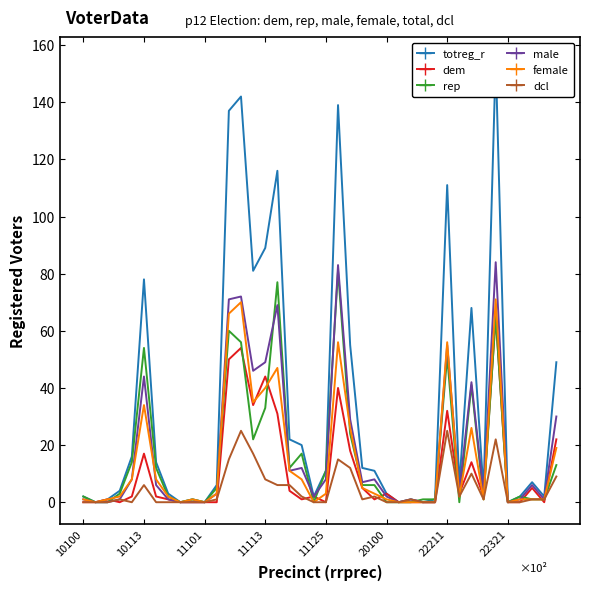

What is the sum of all dcl values?

189